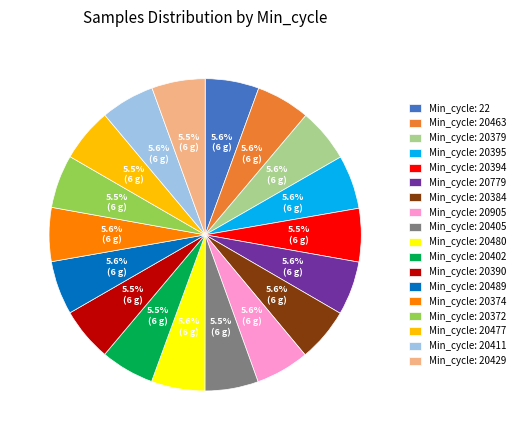

Do Min_cycle: 20374 and Min_cycle: 20379 together represent more than half of the pie?

No